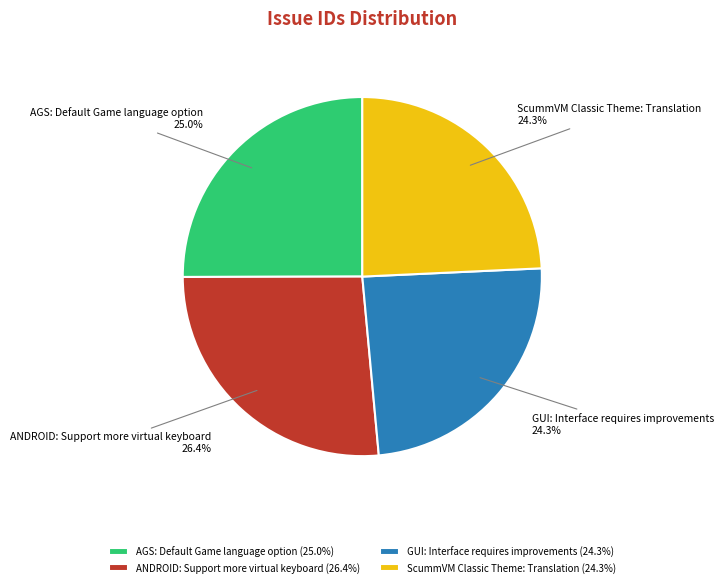

True or false: ANDROID: Support more virtual keyboard accounts for 26% of the total.

True